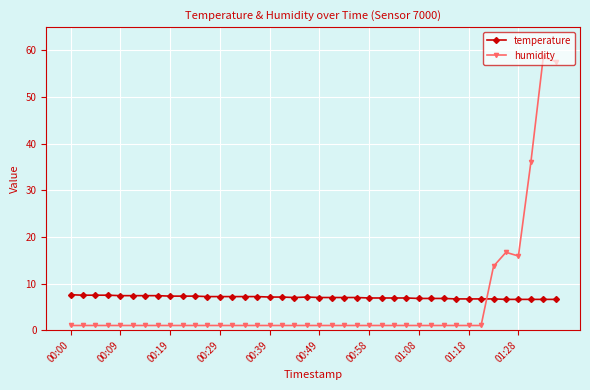

Rank the series by their maximum value, from lowest to highest.

temperature, humidity